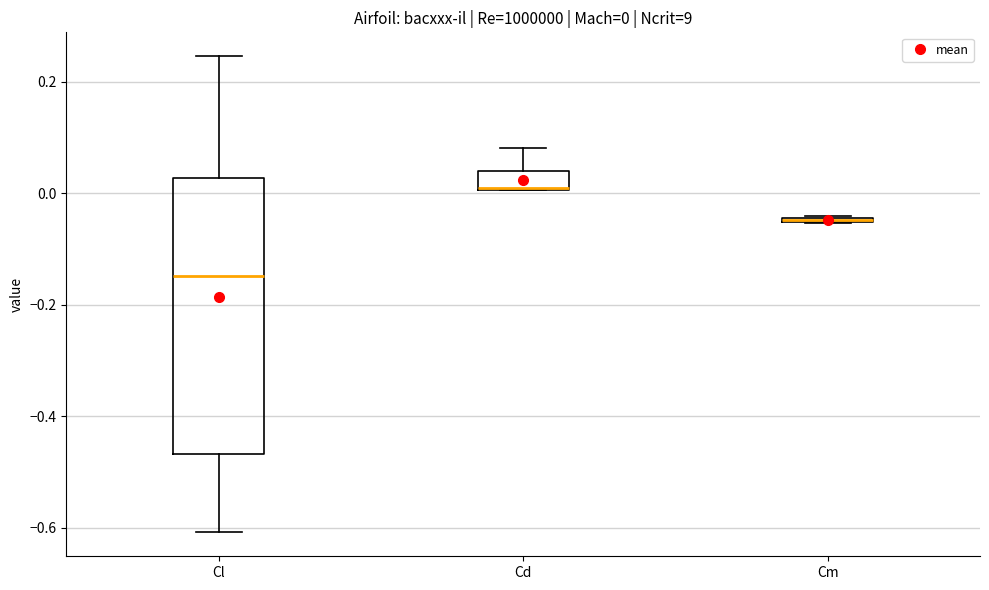

Comparing the boxes themselves (not the whiskers), which one is the tallest?

Cl